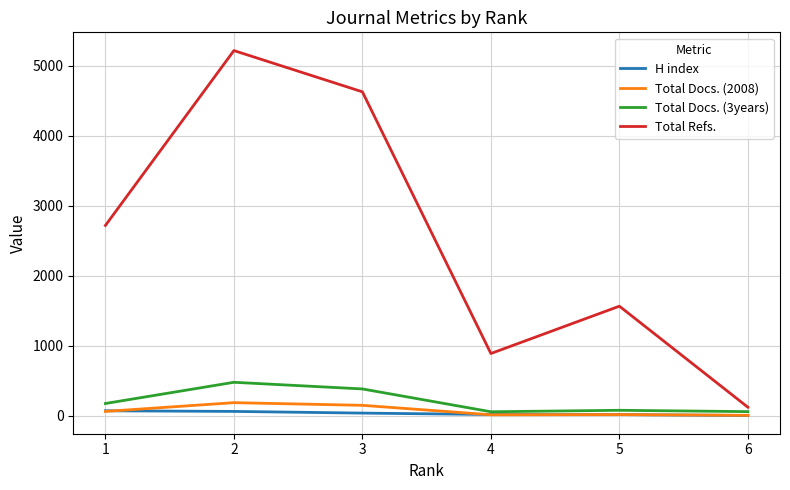

Which series changed the most between 4 and 5?

Total Refs.